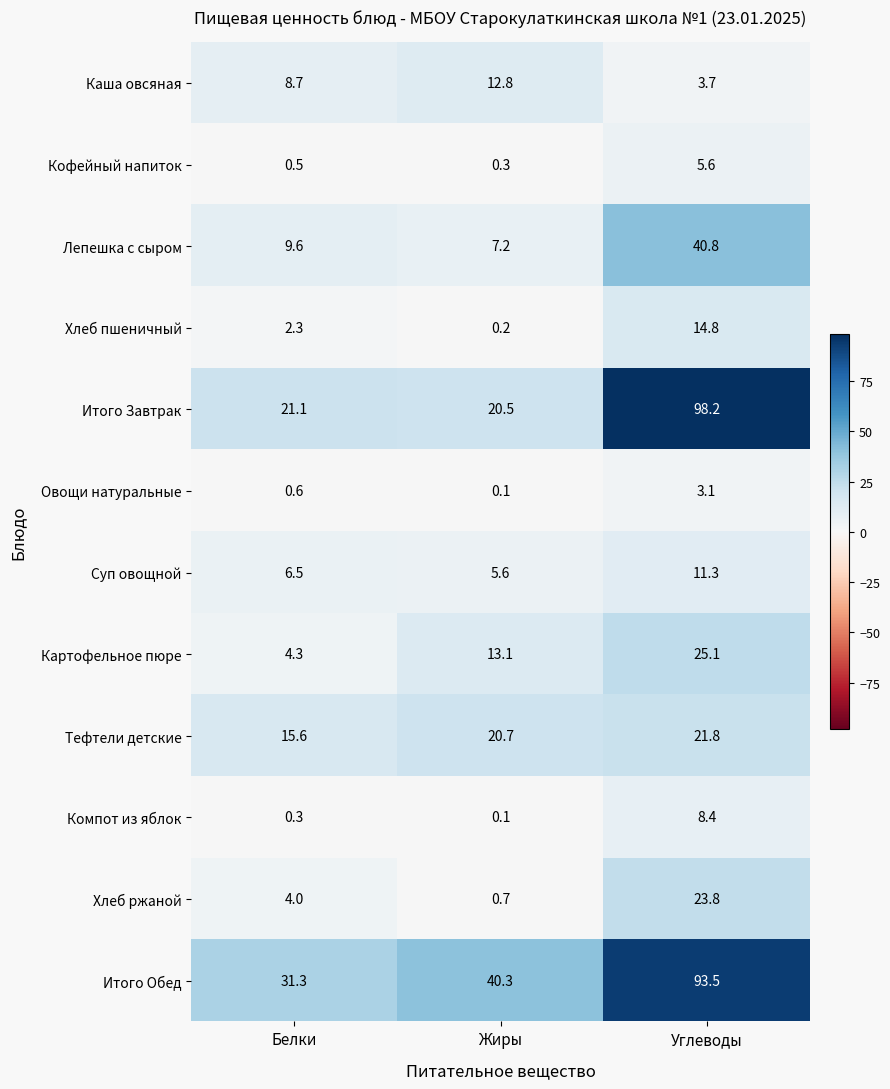

Rank the series at Белки from lowest to highest value.

Компот из яблок, Кофейный напиток, Овощи натуральные, Хлеб пшеничный, Хлеб ржаной, Картофельное пюре, Суп овощной, Каша овсяная, Лепешка с сыром, Тефтели детские, Итого Завтрак, Итого Обед